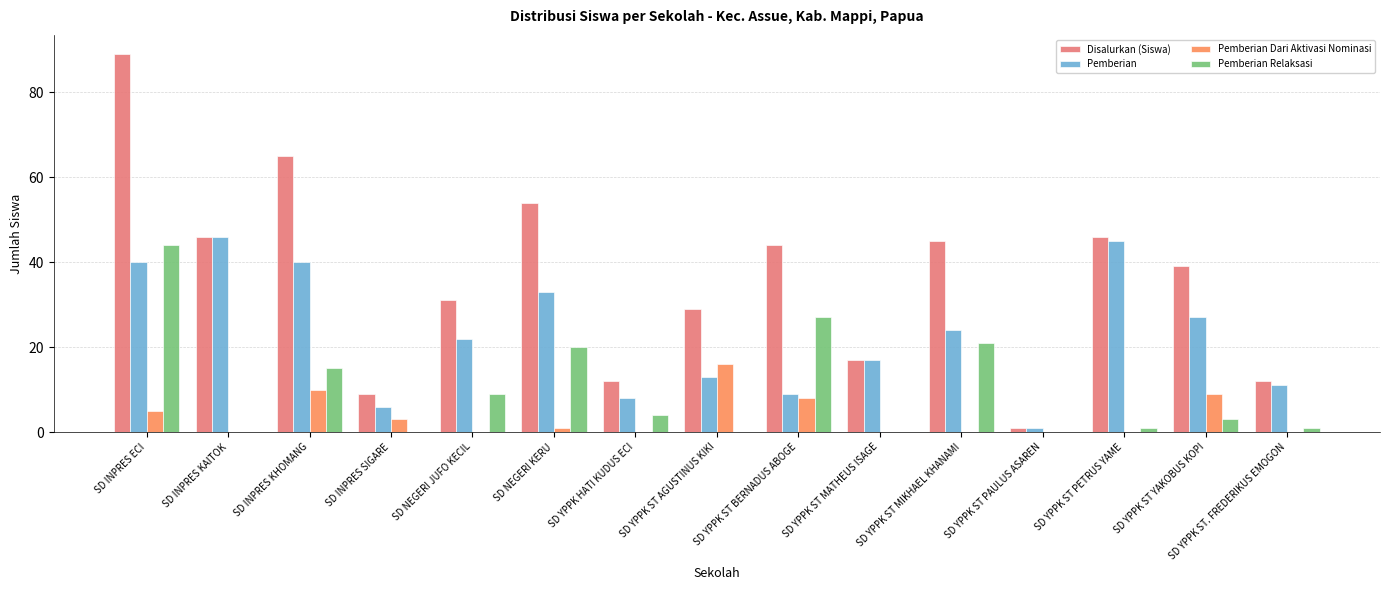

The value of Disalurkan (Siswa) at SD YPPK ST YAKOBUS KOPI is 39. True or false?

True